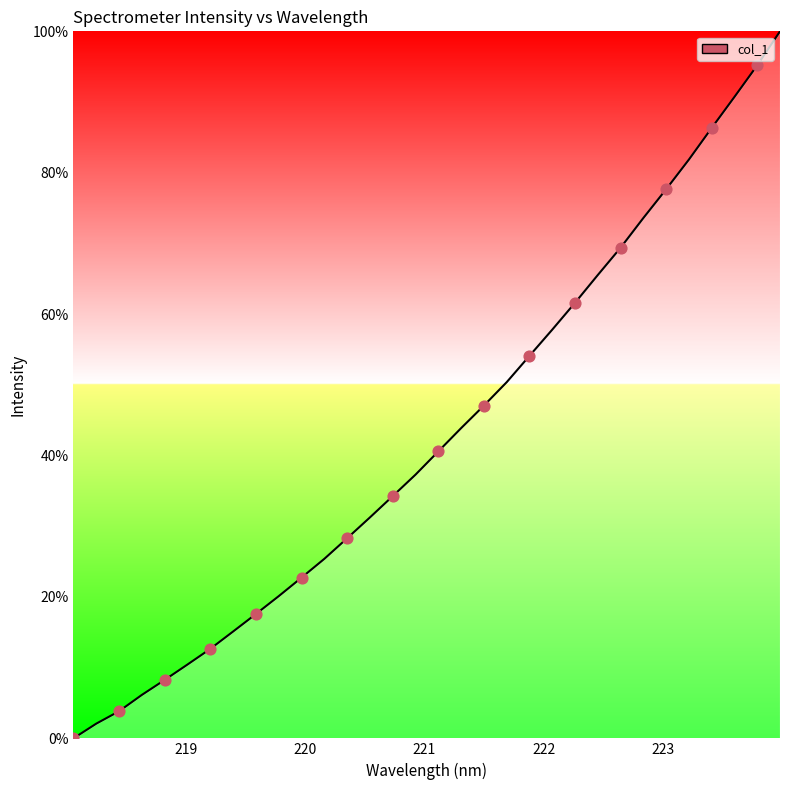

What is the greatest value displayed?

100.0